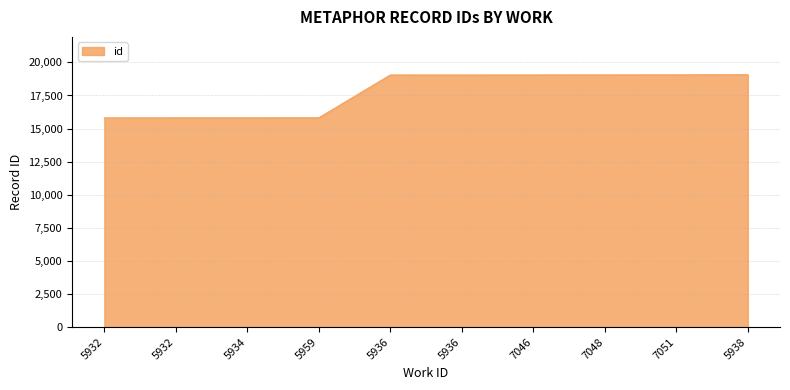

How many lines are shown in the chart?

1